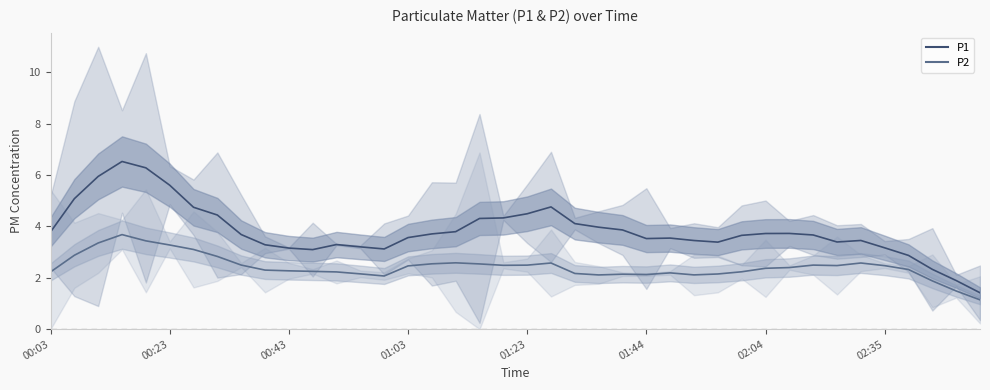

Which has a higher value, 18 or 26?

18